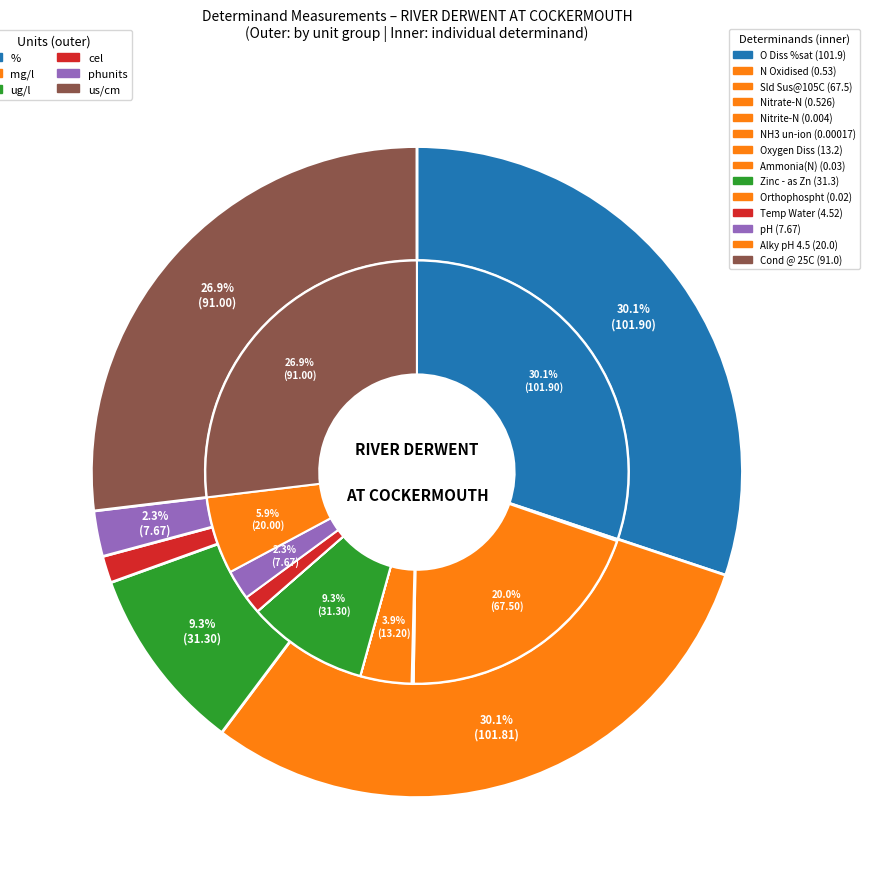

To the nearest percent, what is the average slice percentage?

7%